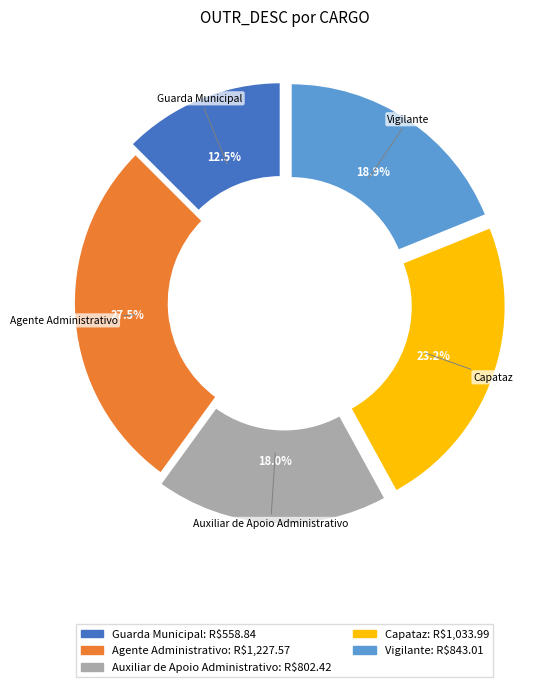

True or false: Vigilante accounts for 31% of the total.

False